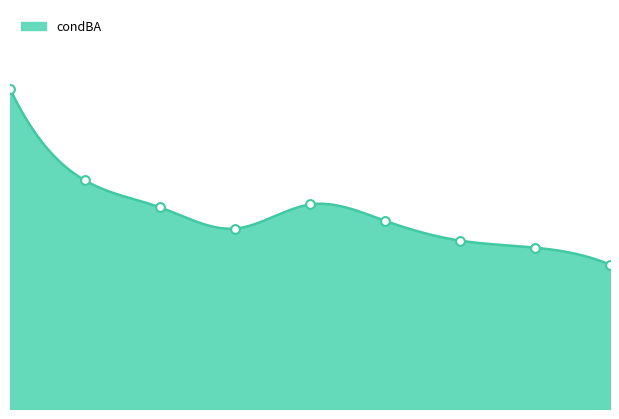

Which has a higher value, 37 or 37?

37